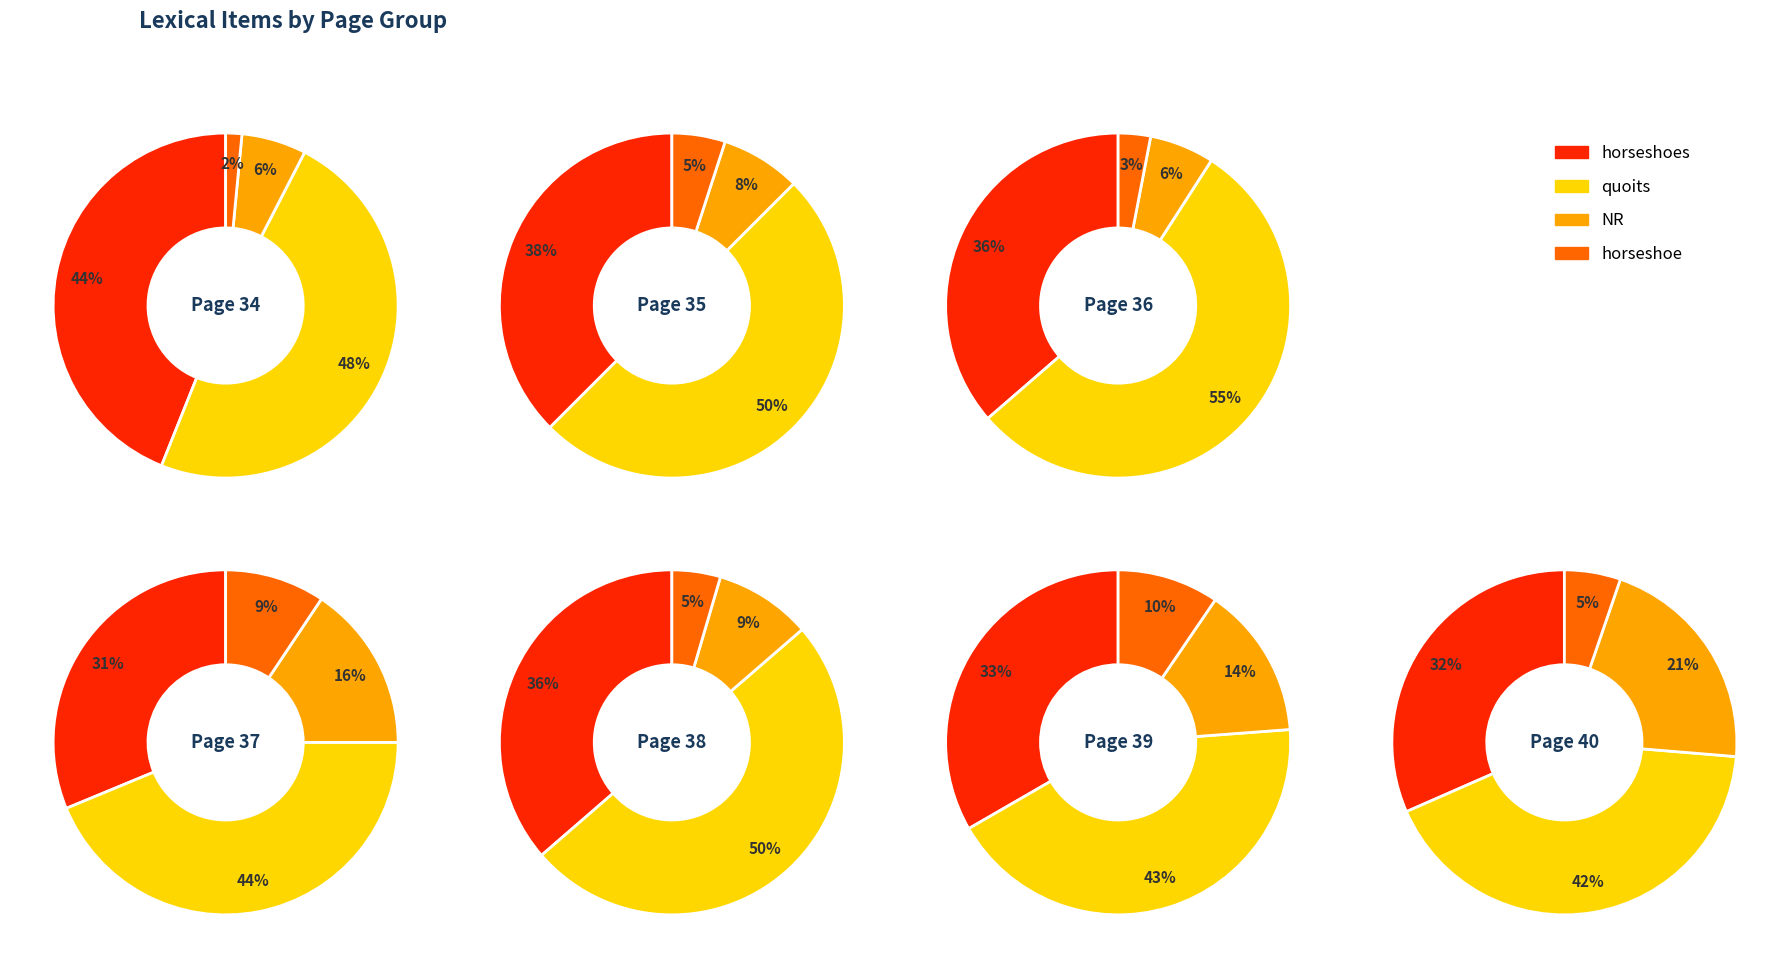

What percentage is NOT represented by quoits?

52.9%